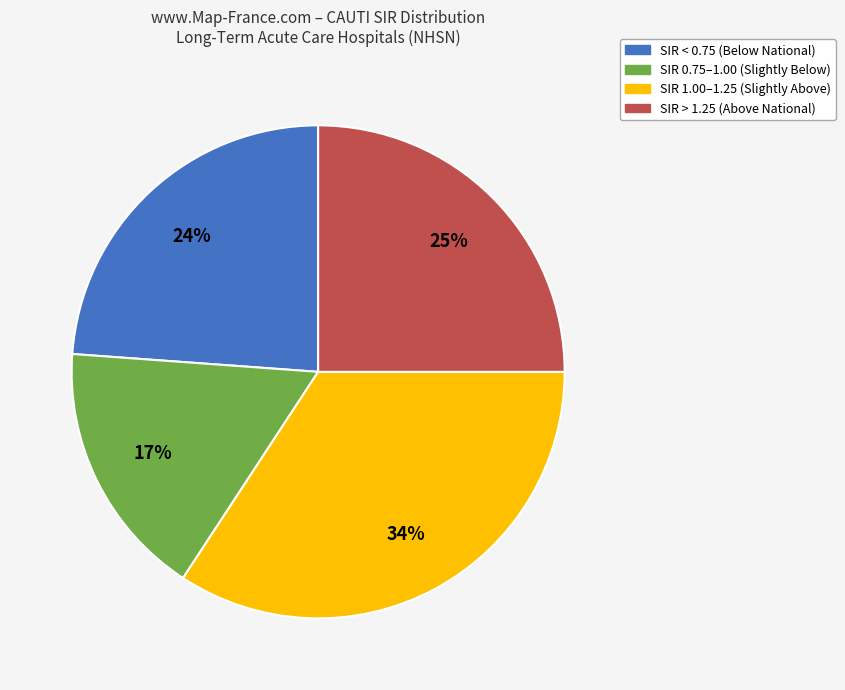

How many segments does this pie chart have?

4